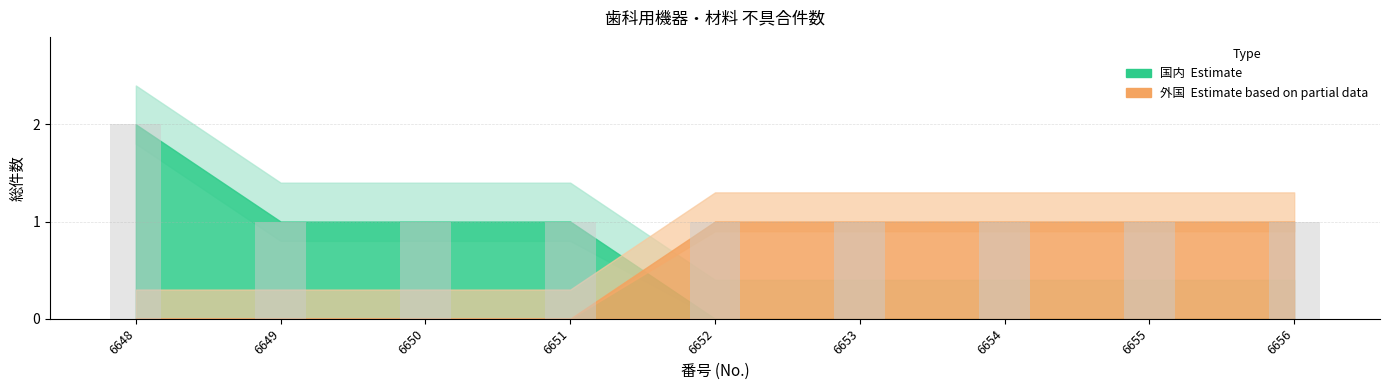

What is the sum of all values?

10